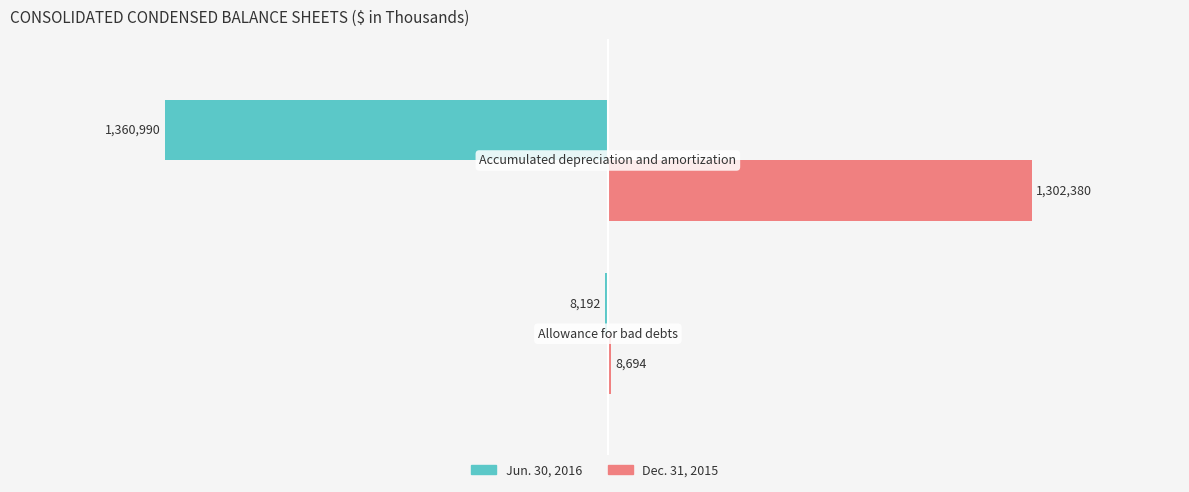

What are all the series names shown in the legend?

Jun. 30, 2016, Dec. 31, 2015